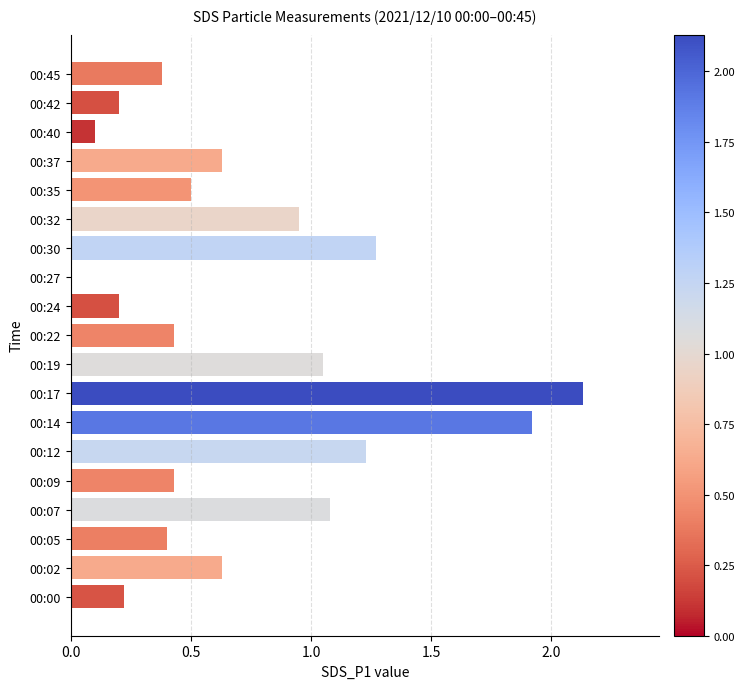

What is the sum of the values at 00:45 and 00:12?

1.6